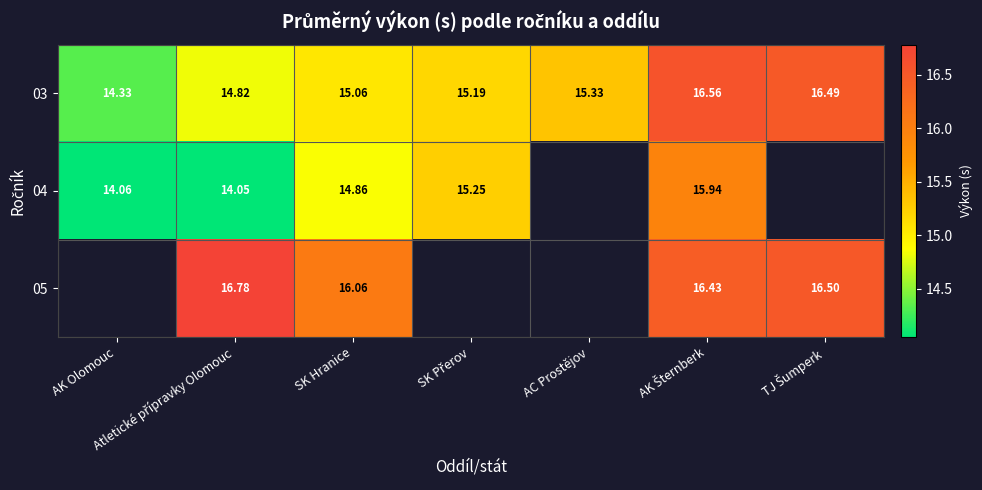

At which label does 03 first exceed 15?

SK Hranice